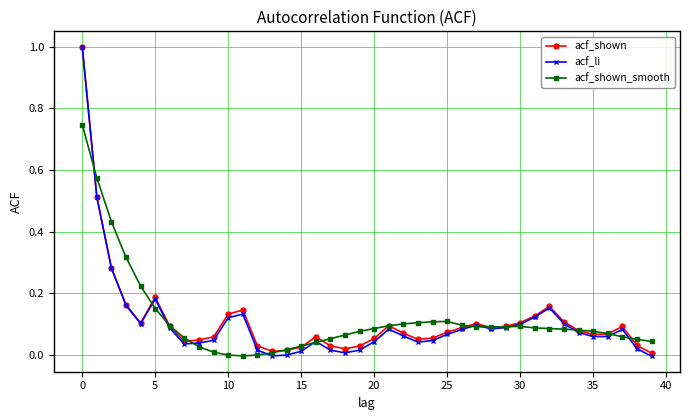

Which series has the widest spread of values?

acf_li